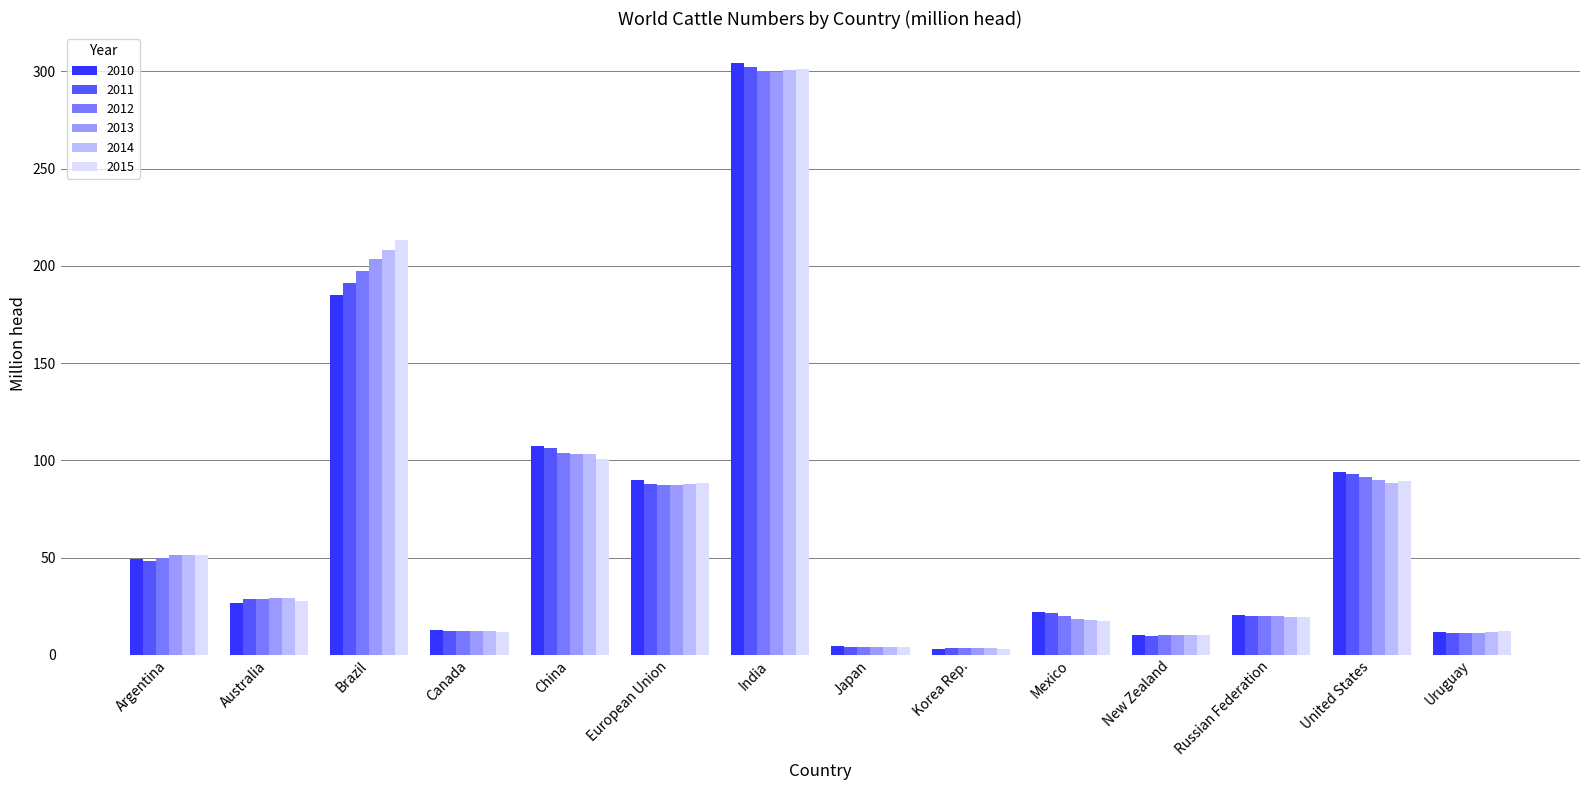

Which category has the highest value in the 2015 series?

India